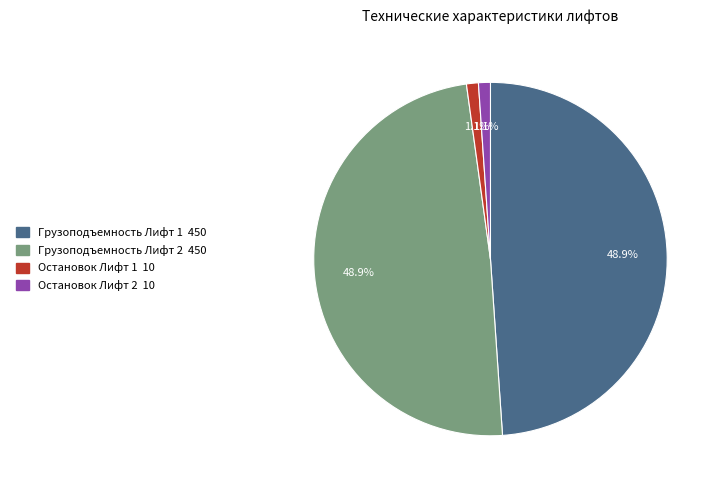

Is there any slice that represents more than half of the pie?

No